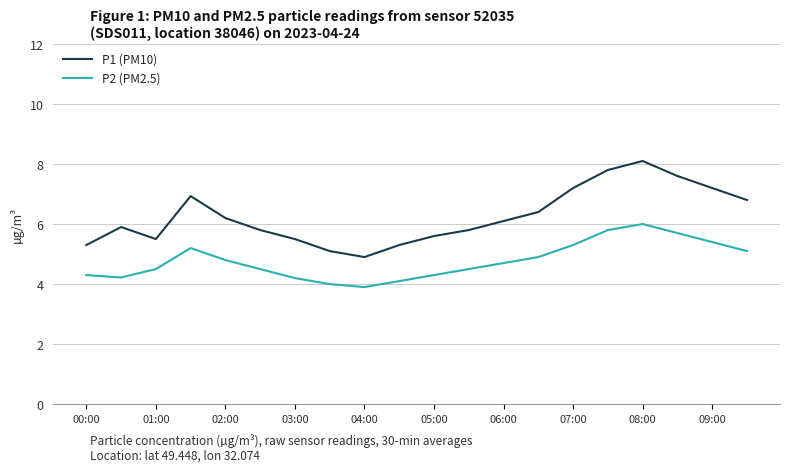

Rank the series by their maximum value, from highest to lowest.

P1 (PM10), P2 (PM2.5)